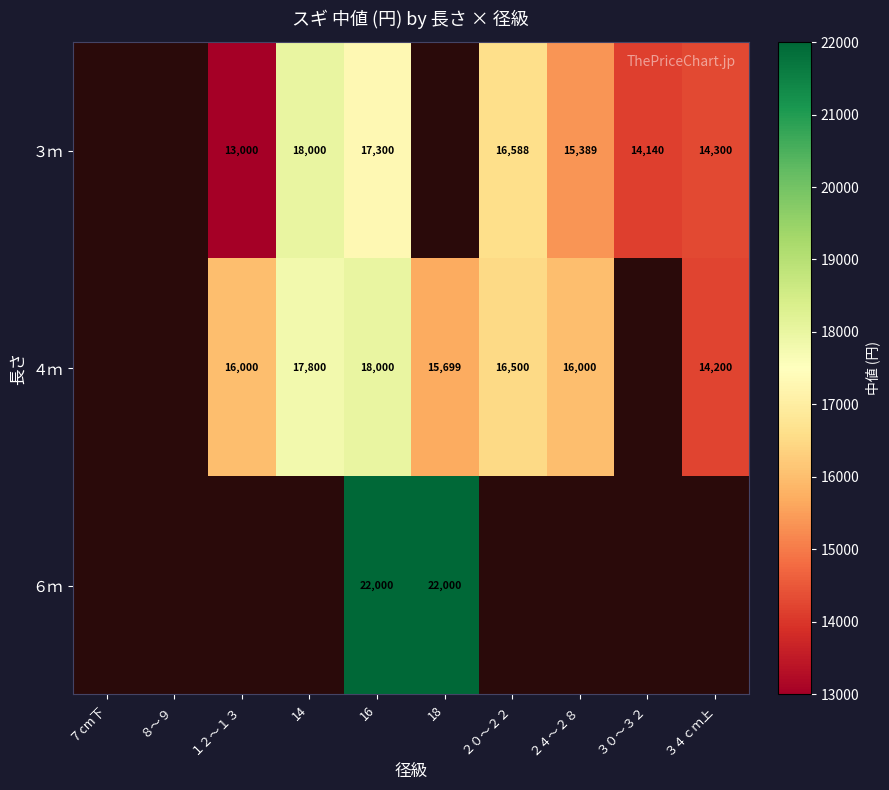

What is the sum of the ３ｍ values at ３４ｃｍ上 and ２０～２２?

30888